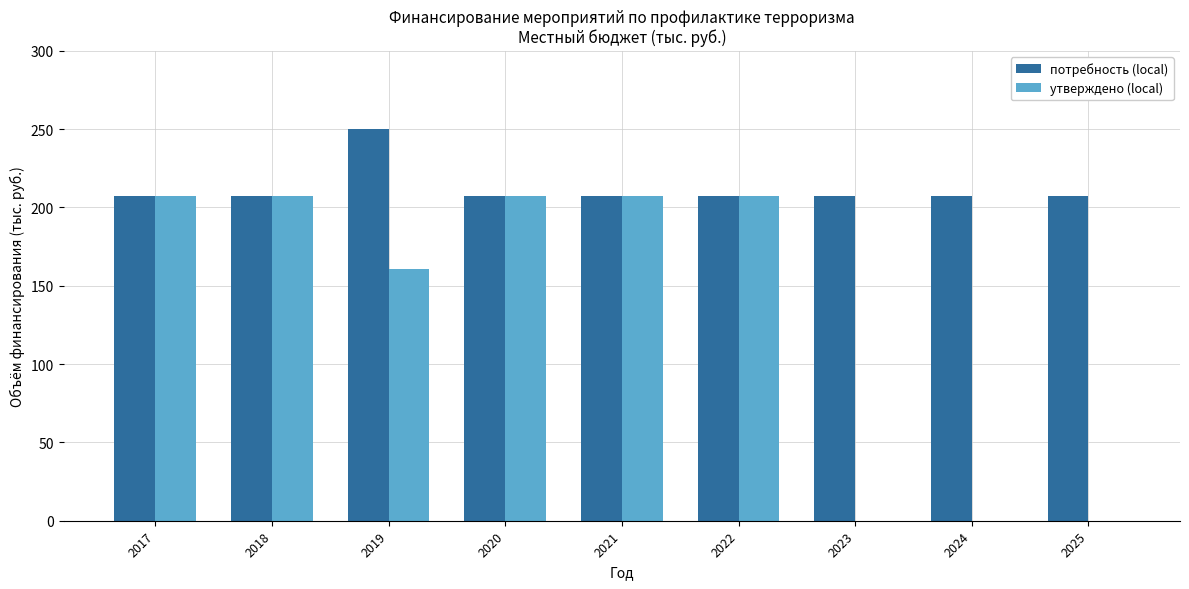

At which label is утверждено (local) closest to 103?

2019